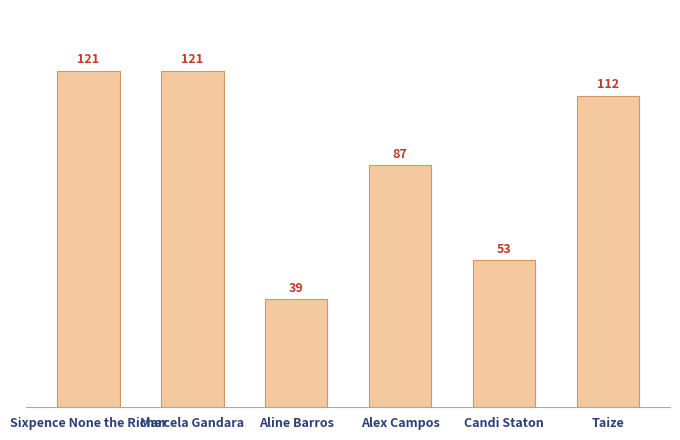

What is the maximum value shown in the chart?

121